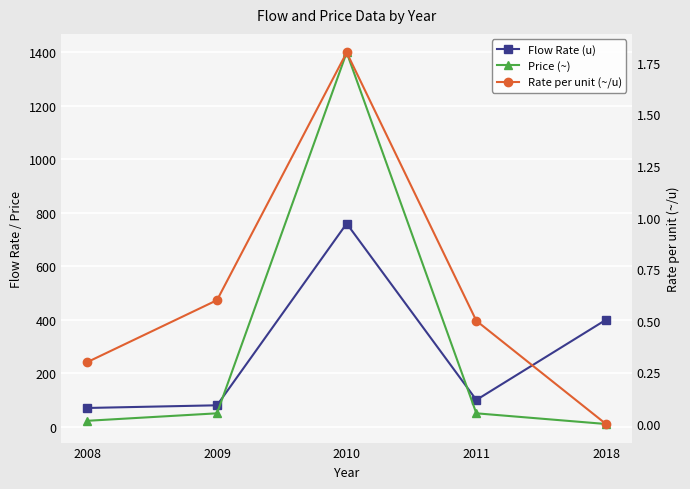

What is the difference between the second highest and minimum values in the Rate per unit (~/u) series?

0.6